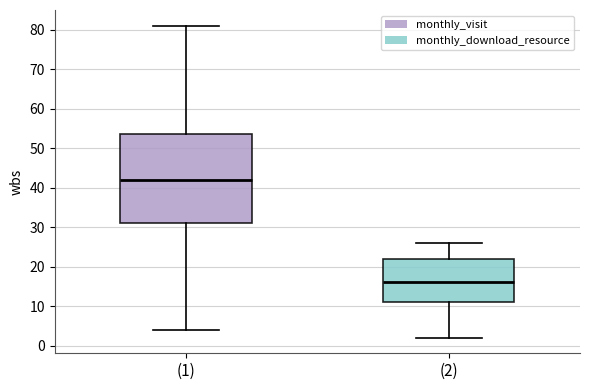

Comparing the boxes themselves (not the whiskers), which one is the tallest?

(1)